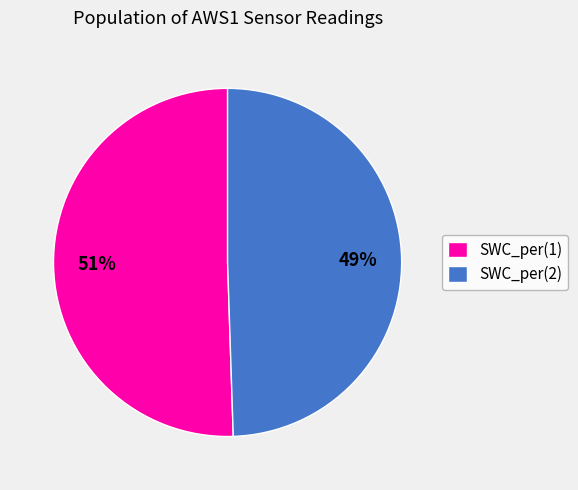

Does SWC_per(1) account for over 50% of the chart?

Yes